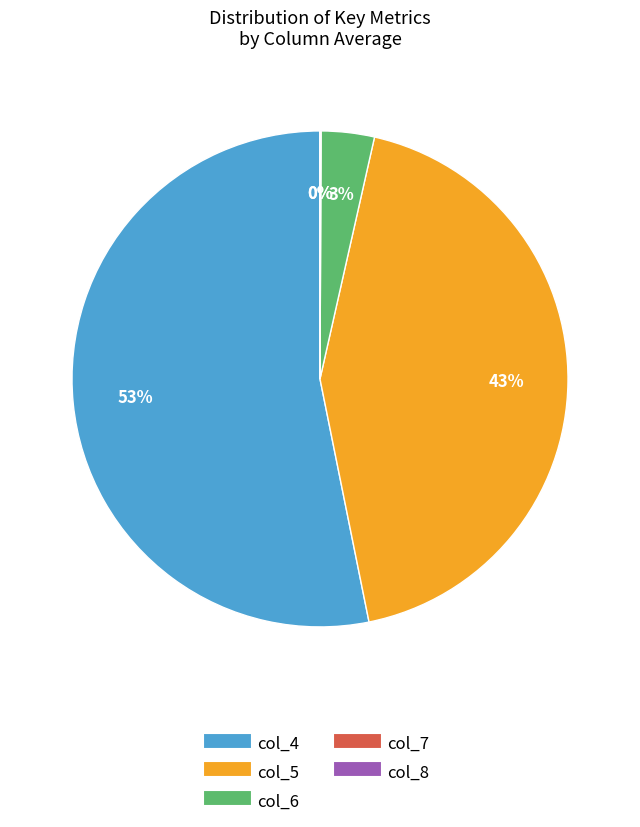

To the nearest percent, what percentage of the pie is col_6?

3%